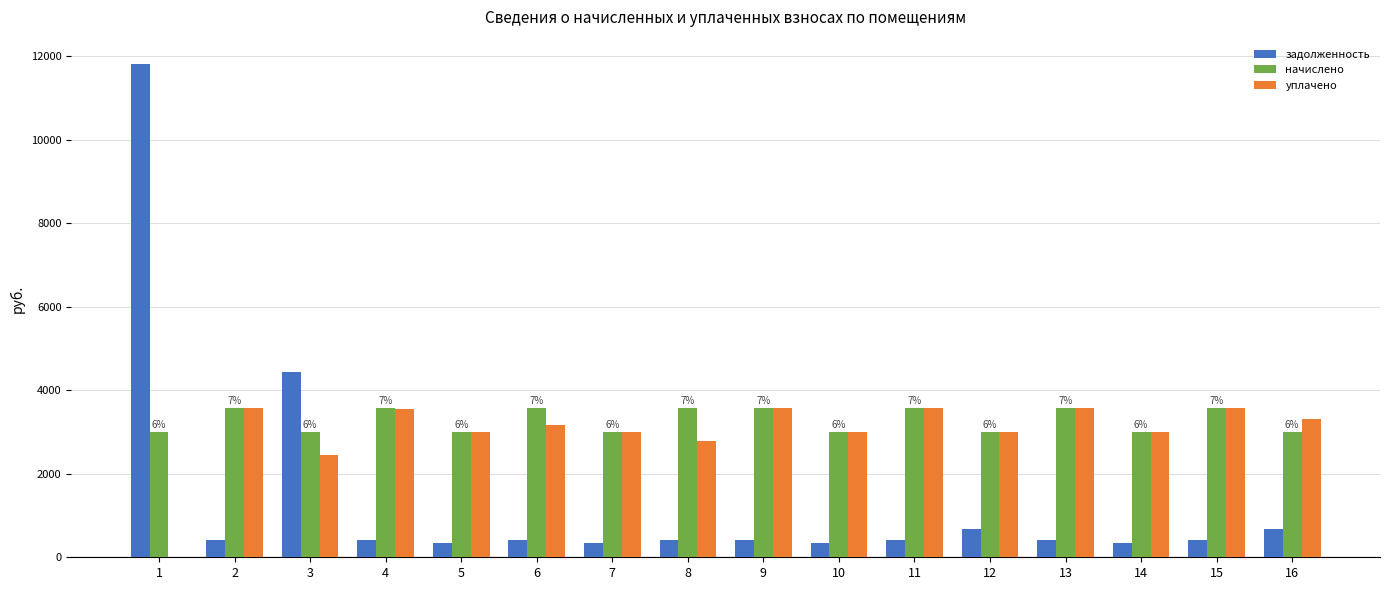

What is the sum of the уплачено values at 6 and 14?

6164.1